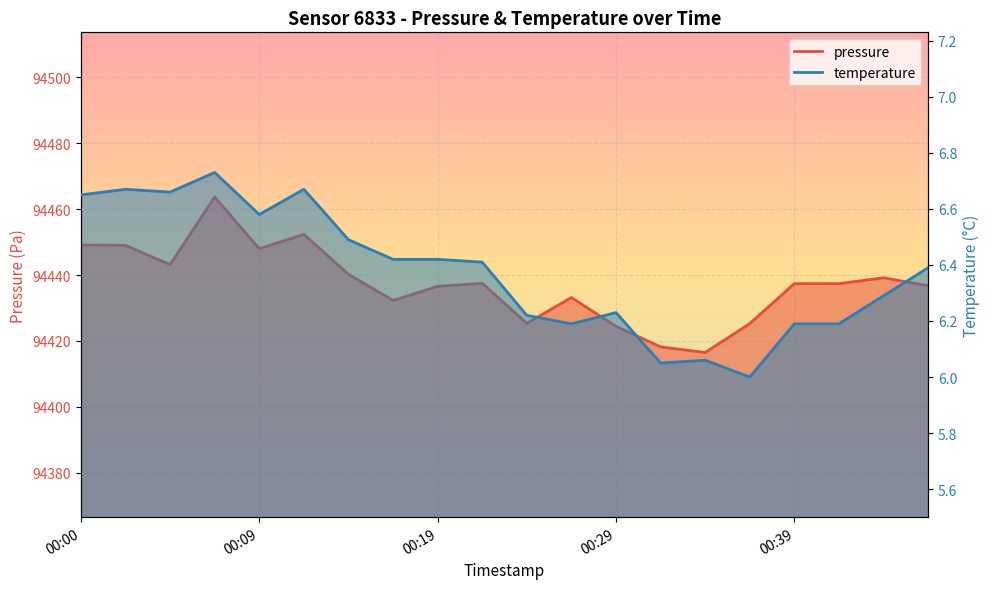

True or false: temperature has more than 0 points higher than both neighbors.

True